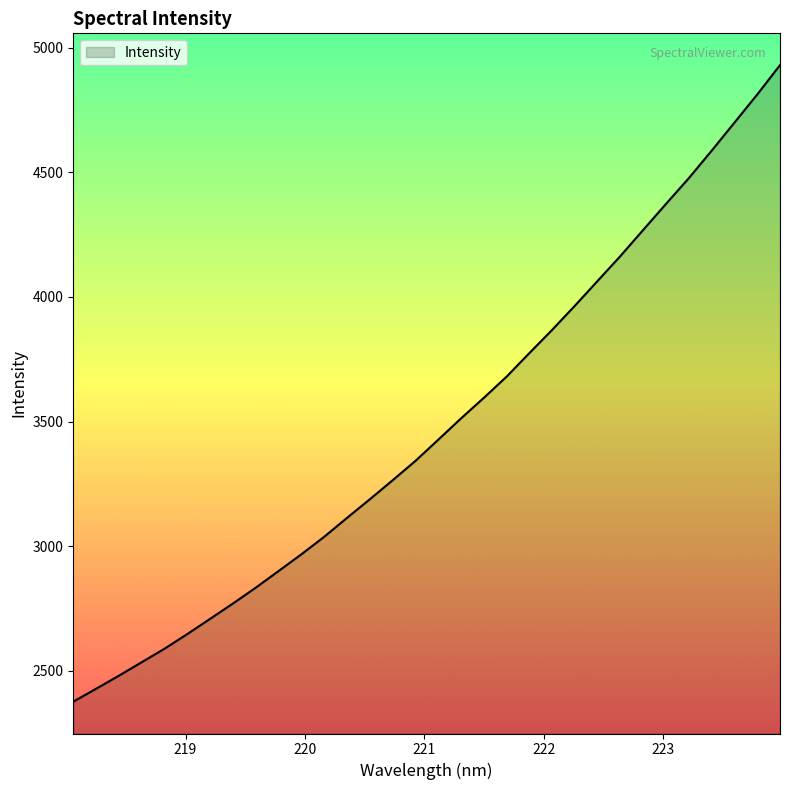

True or false: there are more than 1 points higher than both neighbors.

False